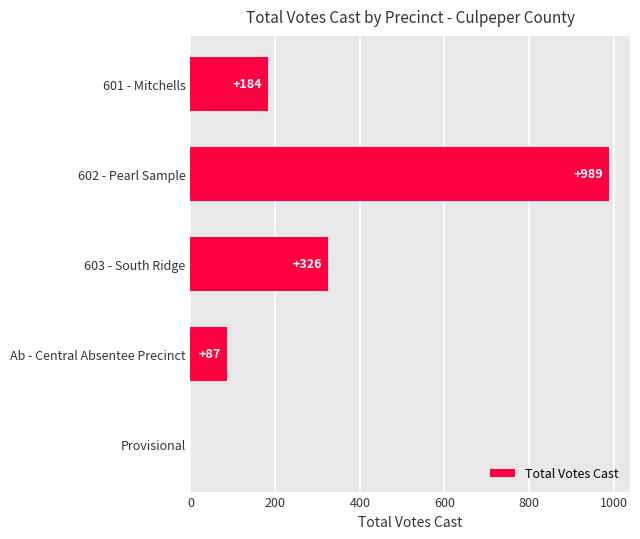

What is the change in value from 603 - South Ridge to Provisional?

-326